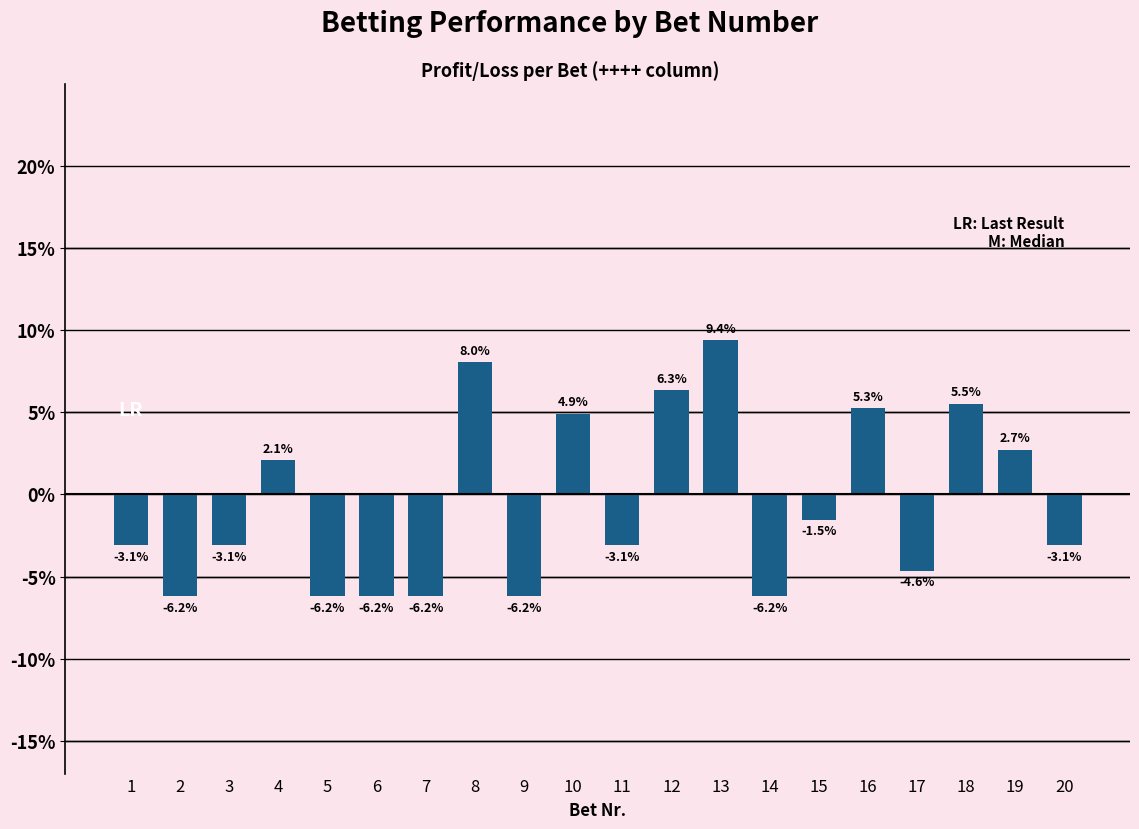

Are the bars horizontal?

No